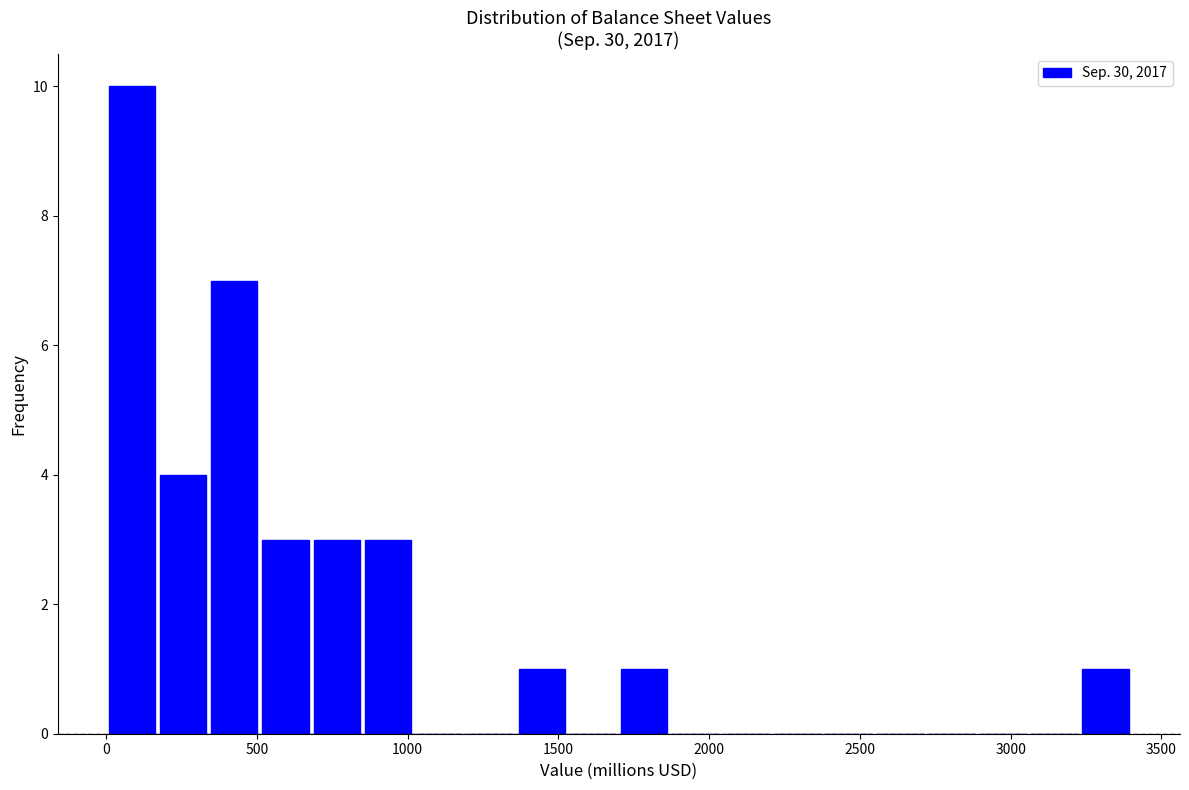

Read against the x-axis, roughly where is the centre of the tallest bar?

100